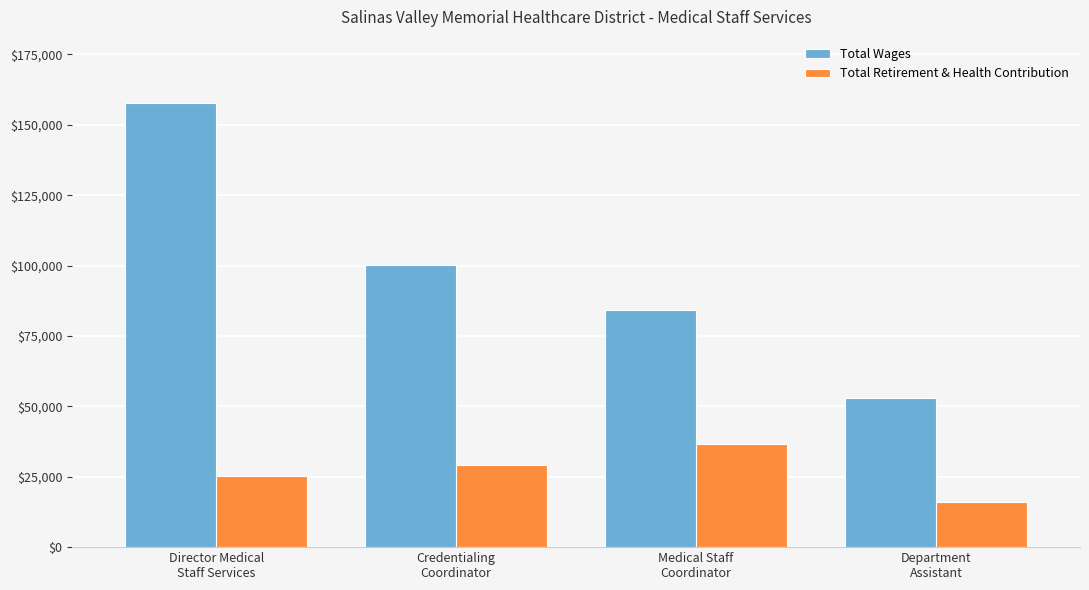

How many categories are shown in the chart?

4